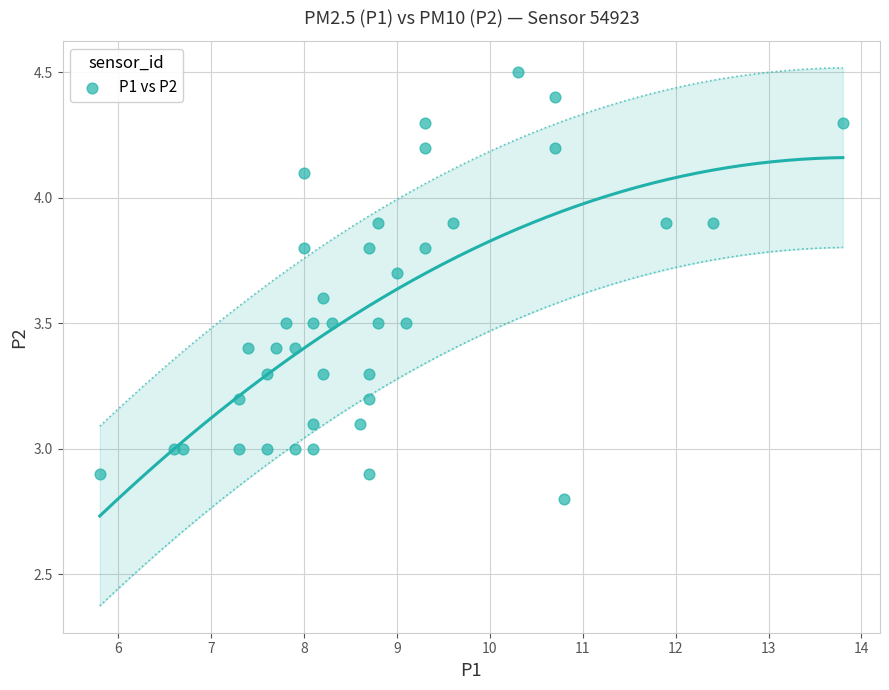

What is the range of Y values (max minus min)?

1.7